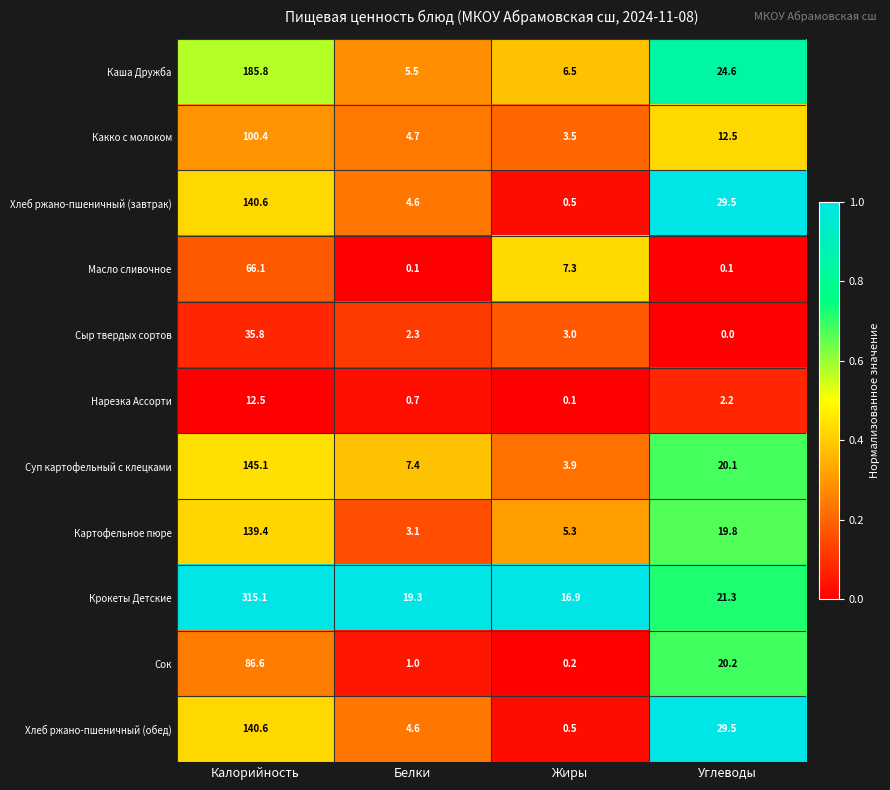

What is the approximate value of Сыр твердых сортов at Калорийность?

35.8